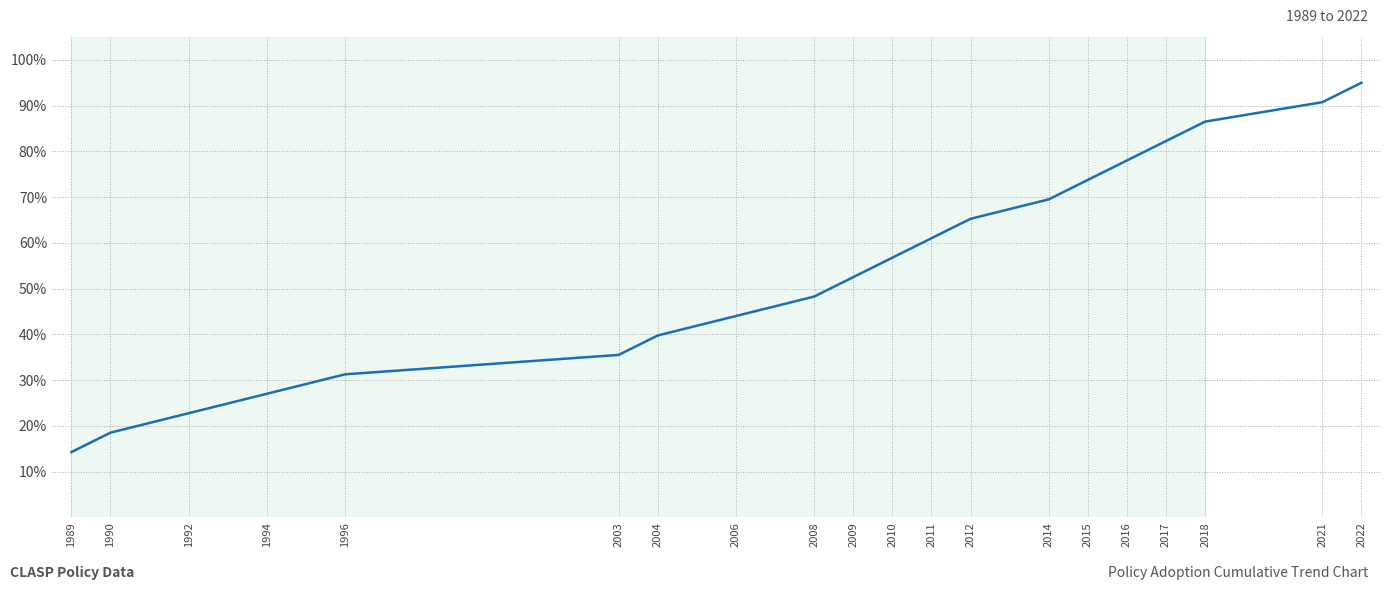

What is the change in value from 2010 to 2015?

+17.0